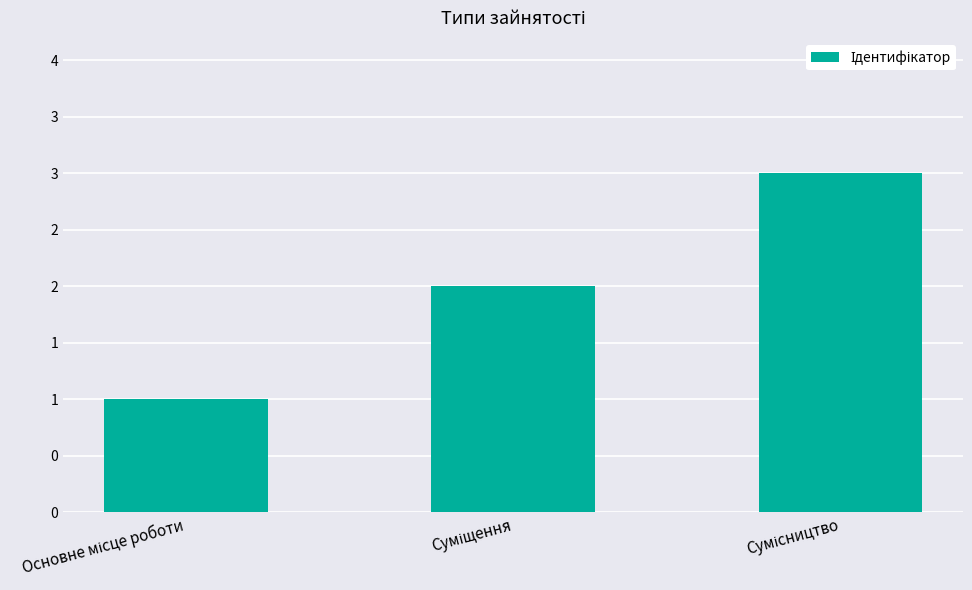

Reading left to right, extract all data points from this chart.

Основне місце роботи=1	Суміщення=2	Сумісництво=3